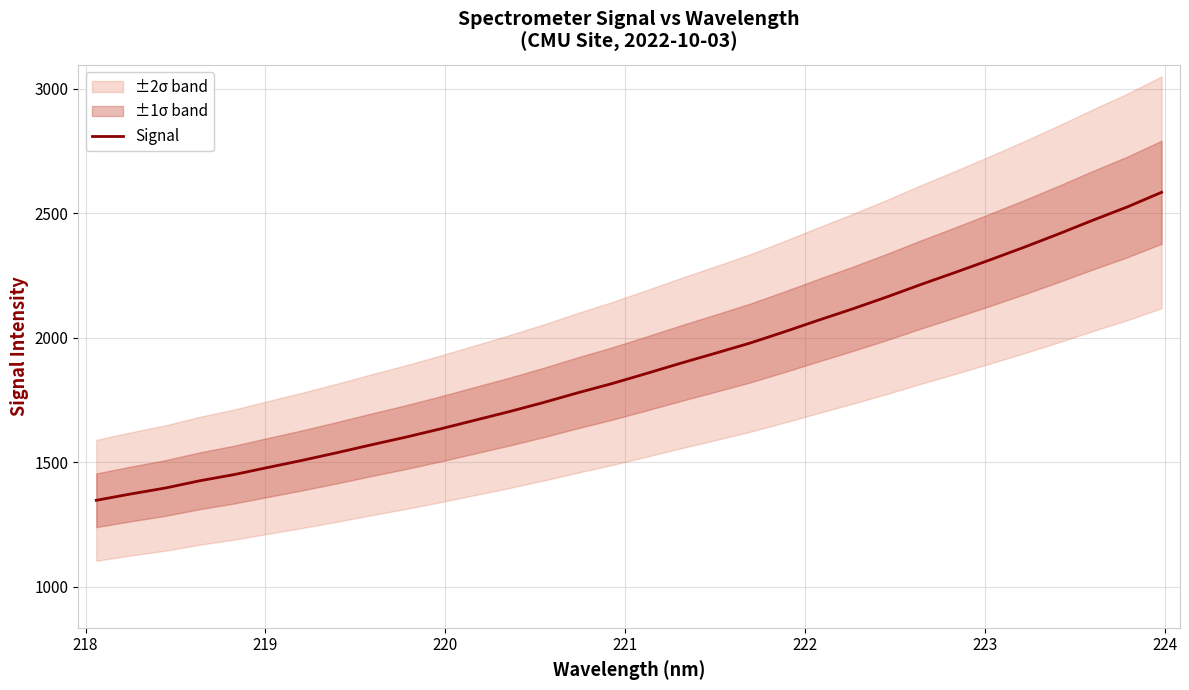

Reading left to right, list all the values displayed in this chart.

1347.7	1373.1	1396.8	1425.9	1450.8	1479.8	1508.4	1538.8	1570.5	1601.3	1634.1	1668.8	1703.3	1740.0	1779.2	1816.3	1856.7	1898.0	1937.8	1978.1	2023.3	2070.3	2116.0	2164.0	2214.4	2262.9	2312.6	2363.6	2416.8	2472.0	2525.1	2584.0